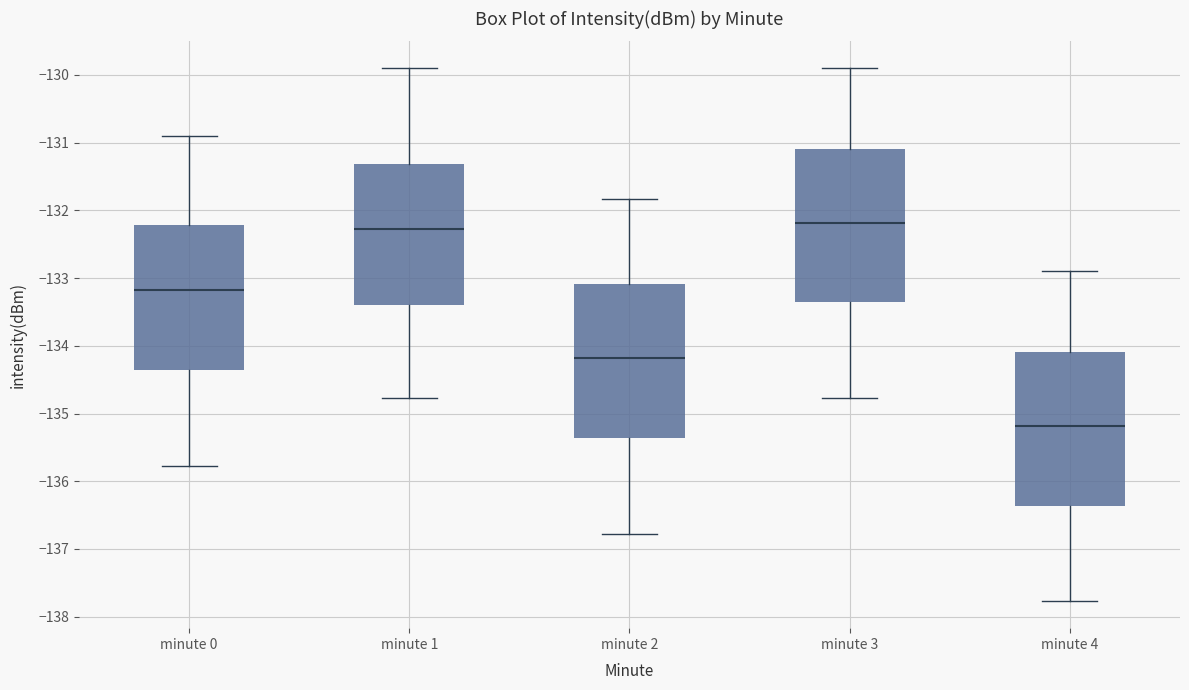

Where is the upper edge of the box for minute 2 on the y-axis? The values are not printed on the chart, so give them approximately, as read against the axis.

-133.1